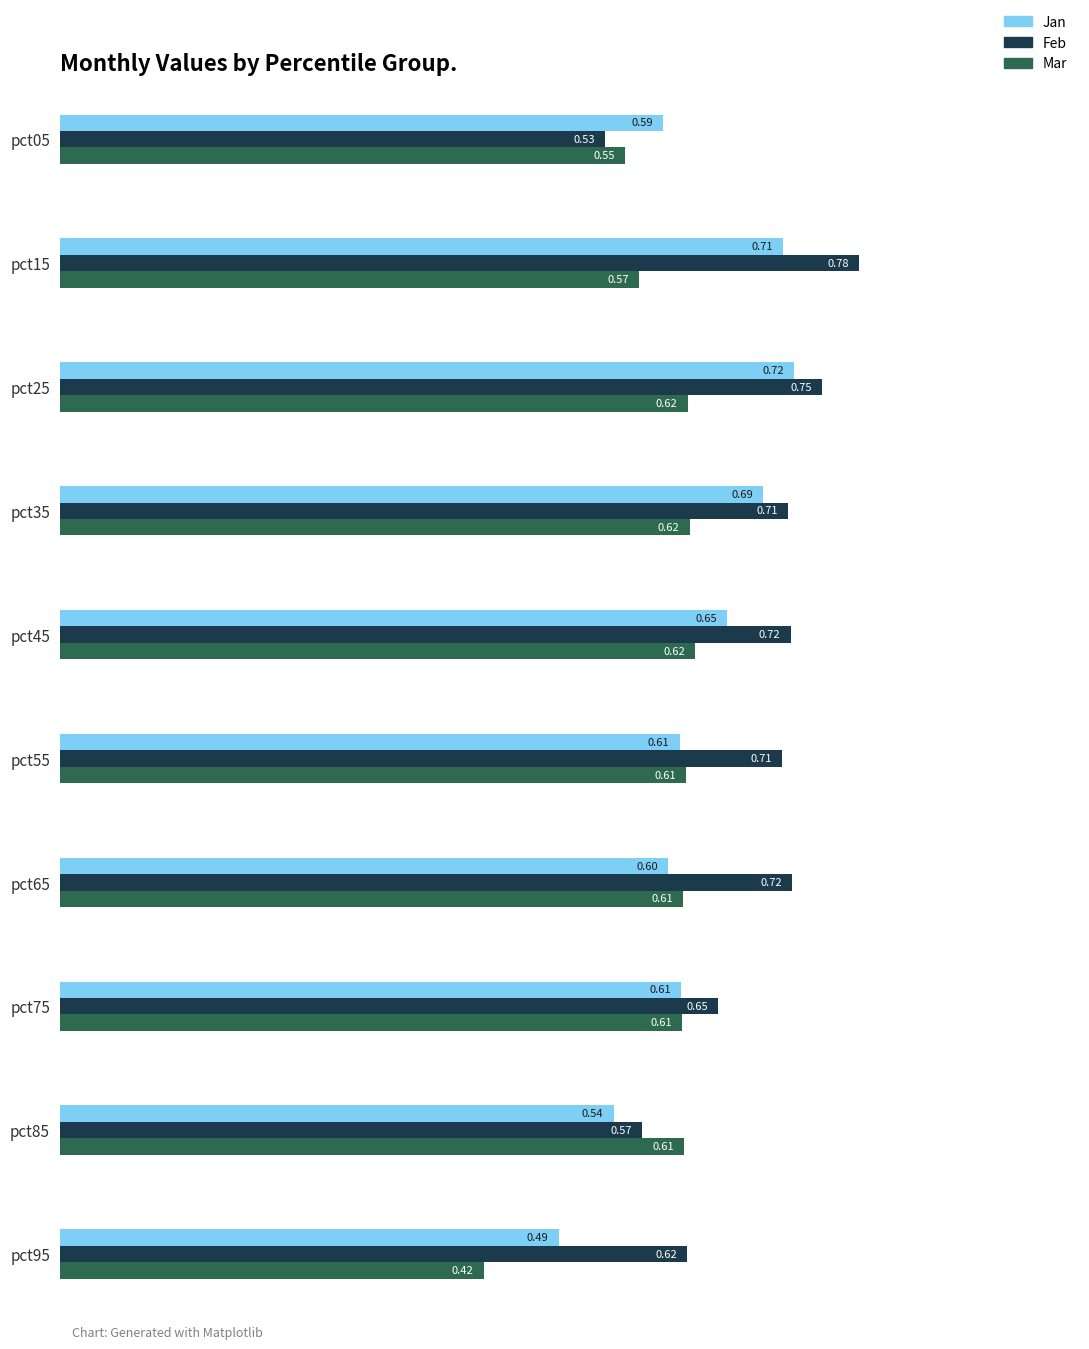

Which series has the largest range (max minus min)?

Feb